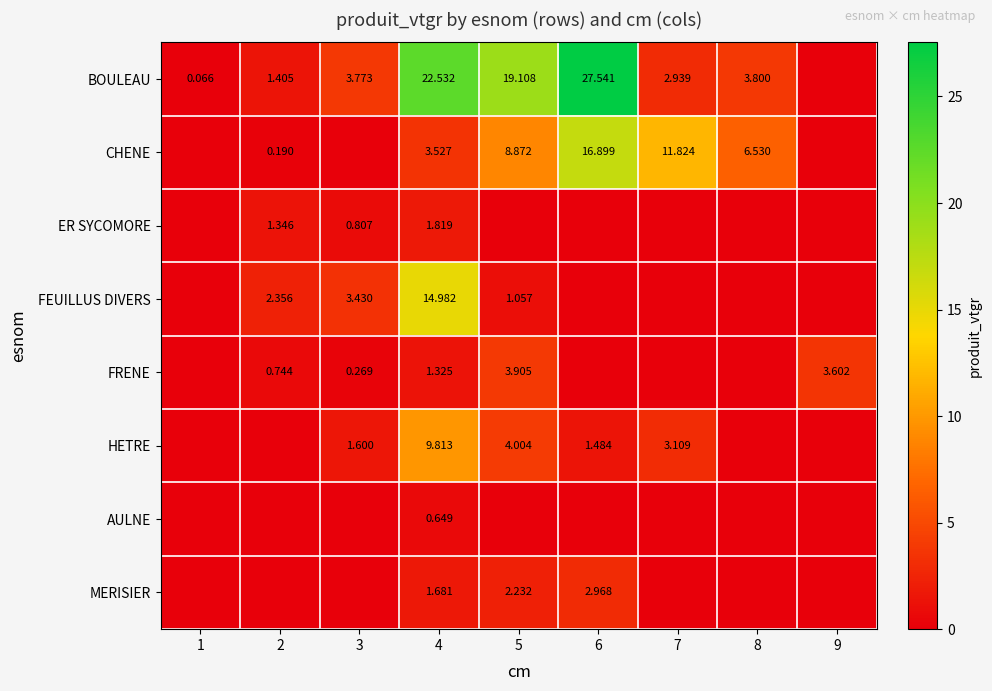

The AULNE series shows 0.3 at 5. True or false?

False